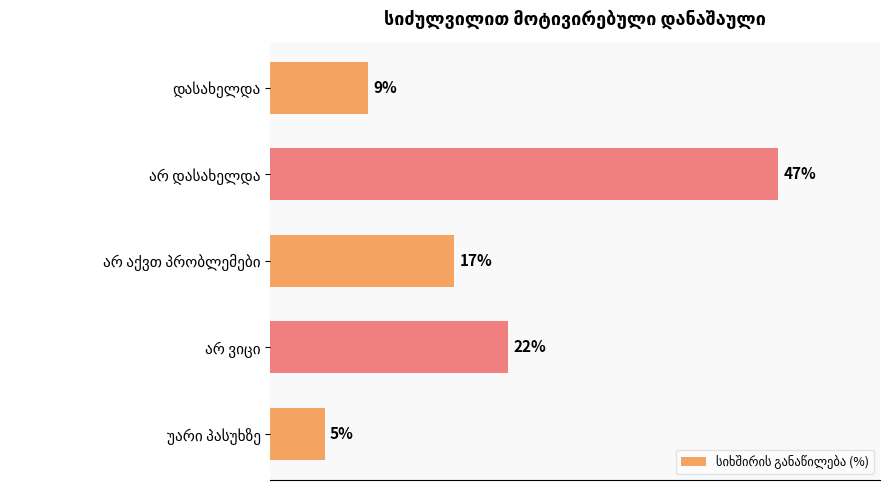

What is the maximum value shown in the chart?

47